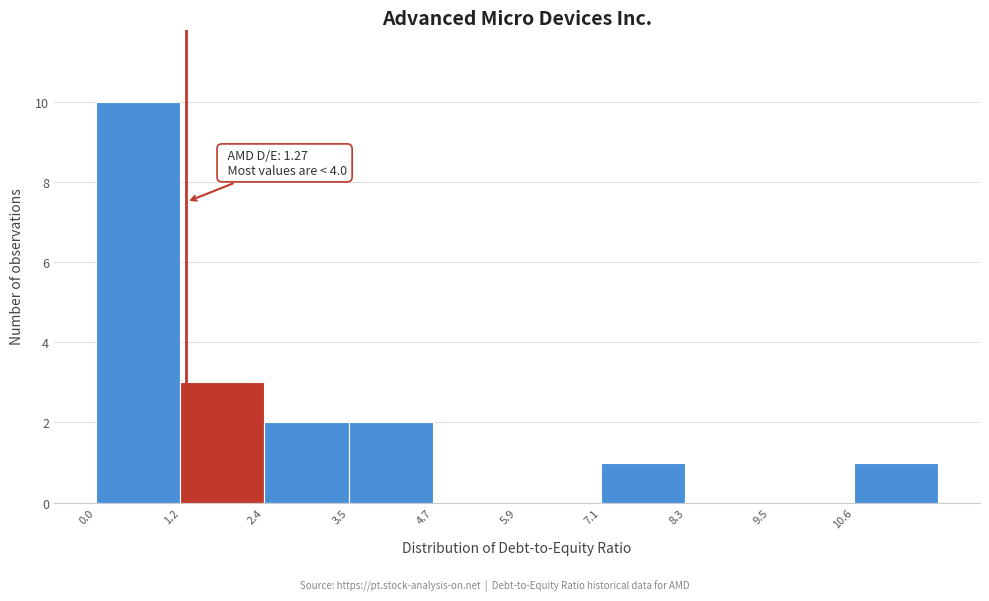

Over which range of the x-axis is the bar tallest?

0.0 to 1.2